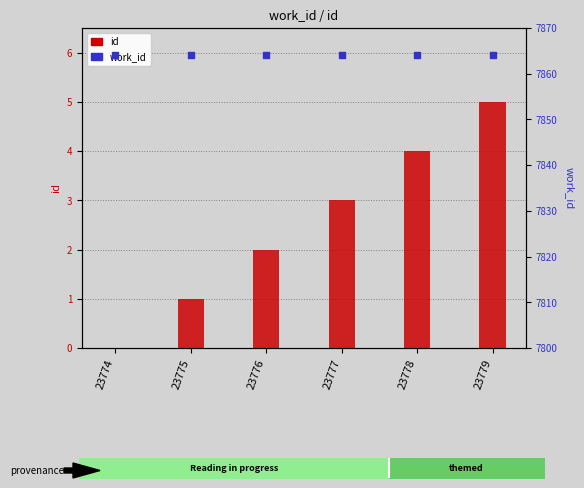

Which series has the widest spread of Y values?

id